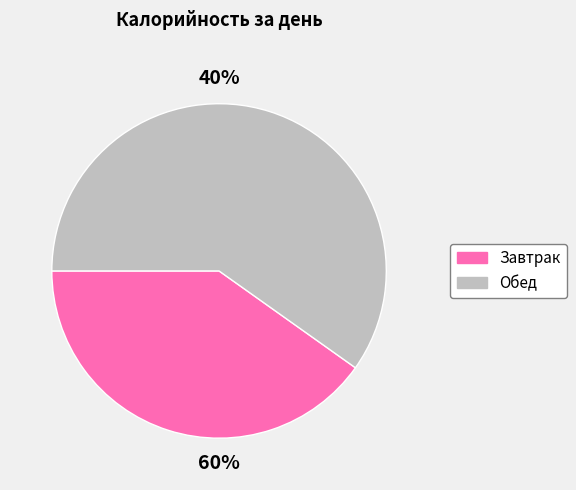

What is the largest slice in the pie chart?

Обед